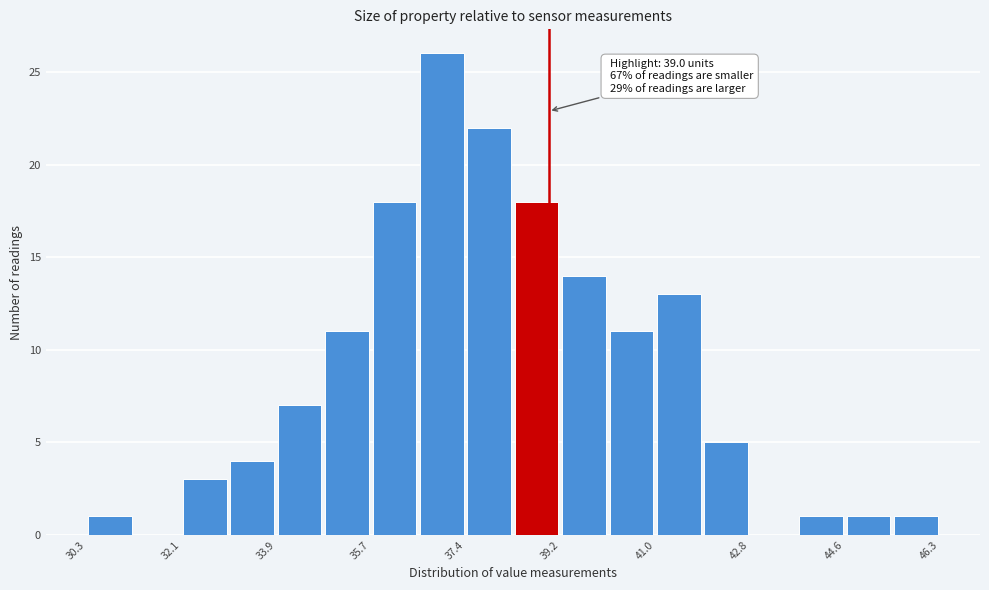

Over which range of the x-axis is the bar tallest?

36.6 to 37.4